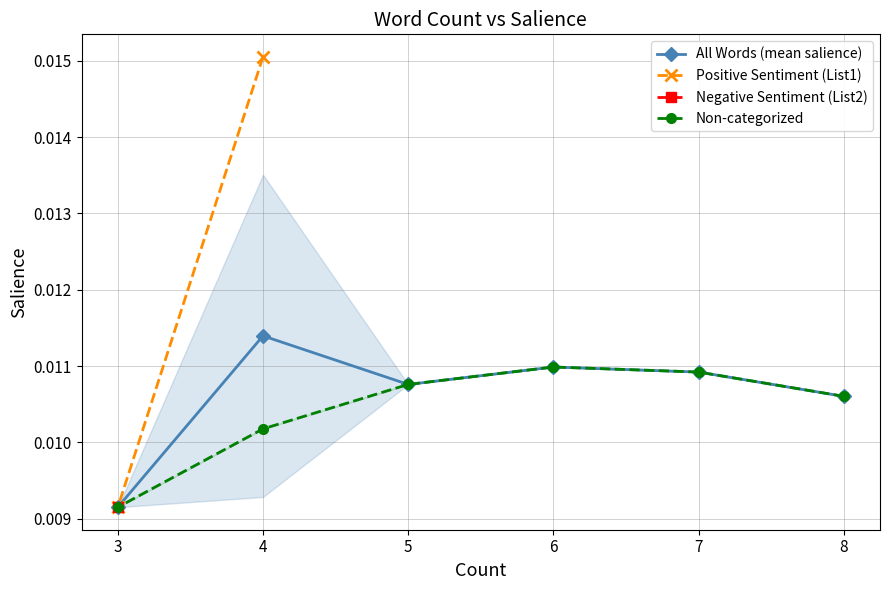

True or false: Count=3 and Count=6 intersect in this chart.

False